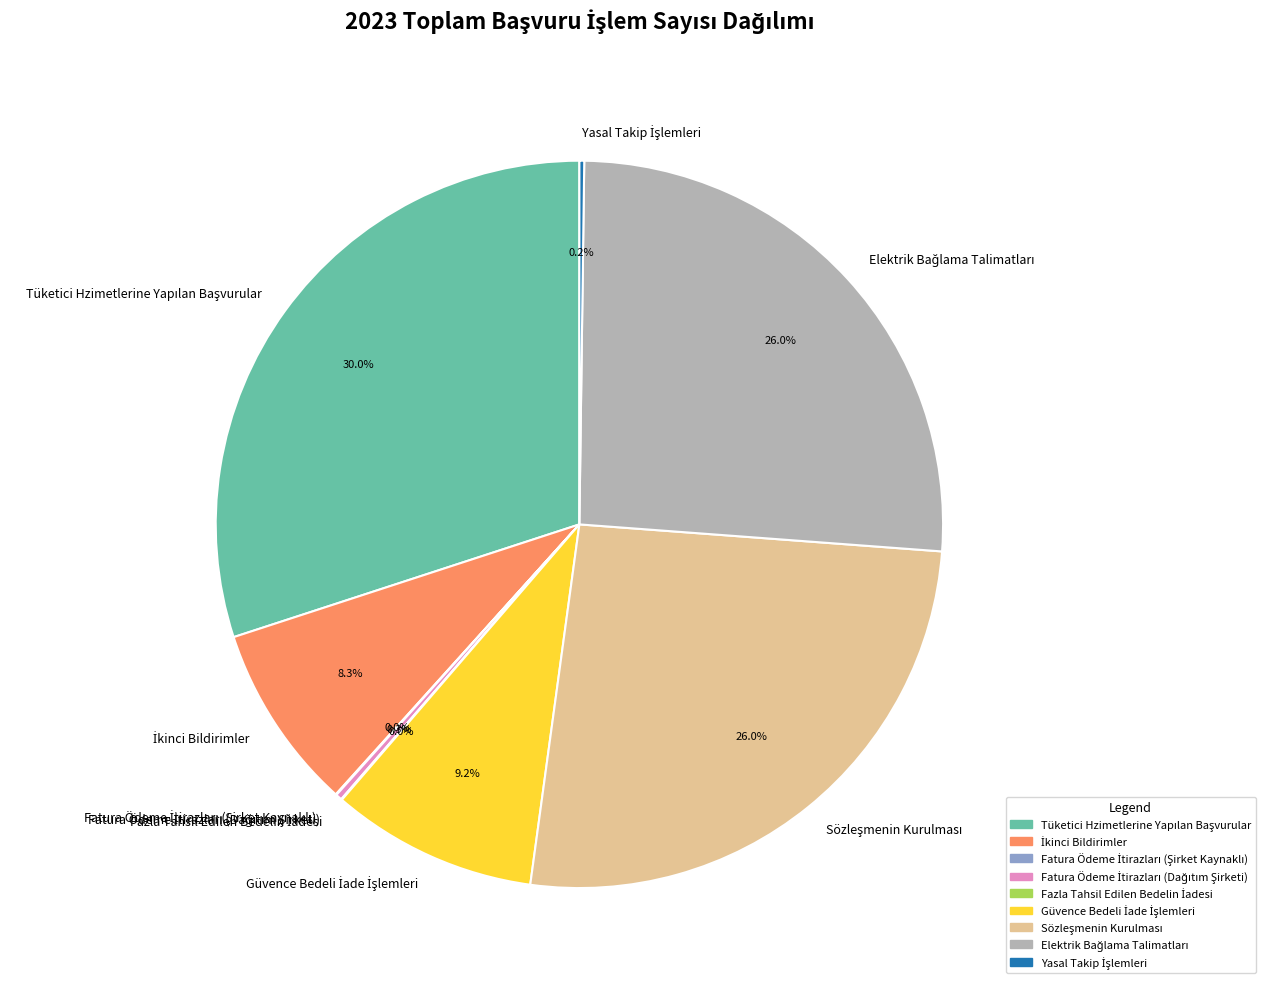

Is there any slice that represents more than half of the pie?

No